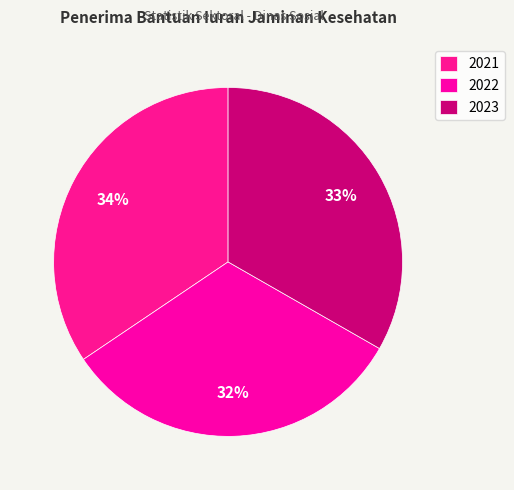

To the nearest percent, what portion does 2023 represent?

33%